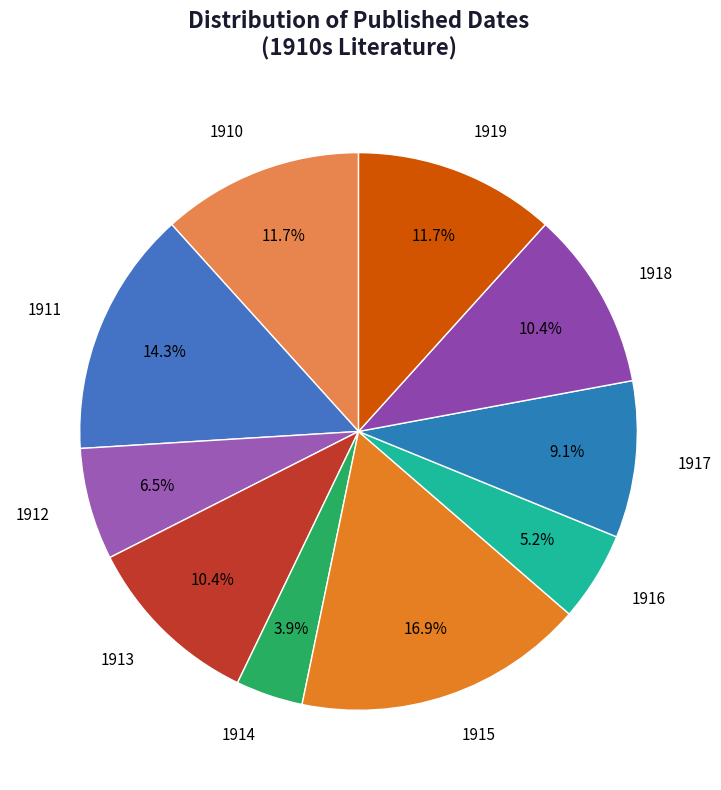

Which slice is the largest?

1915